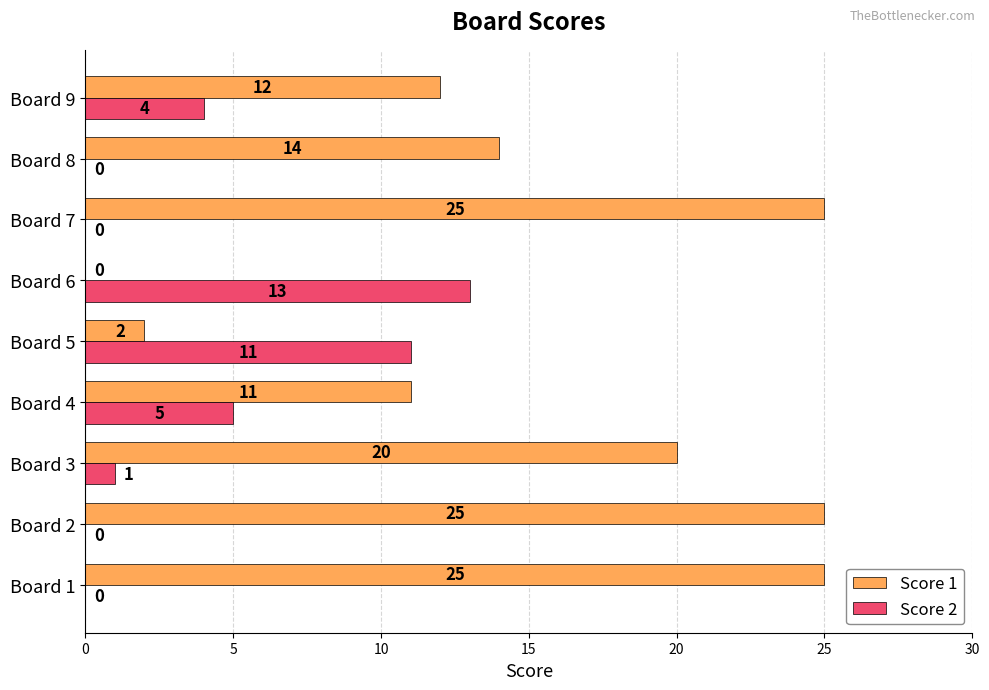

What is the sum of all Score 2 values?

34